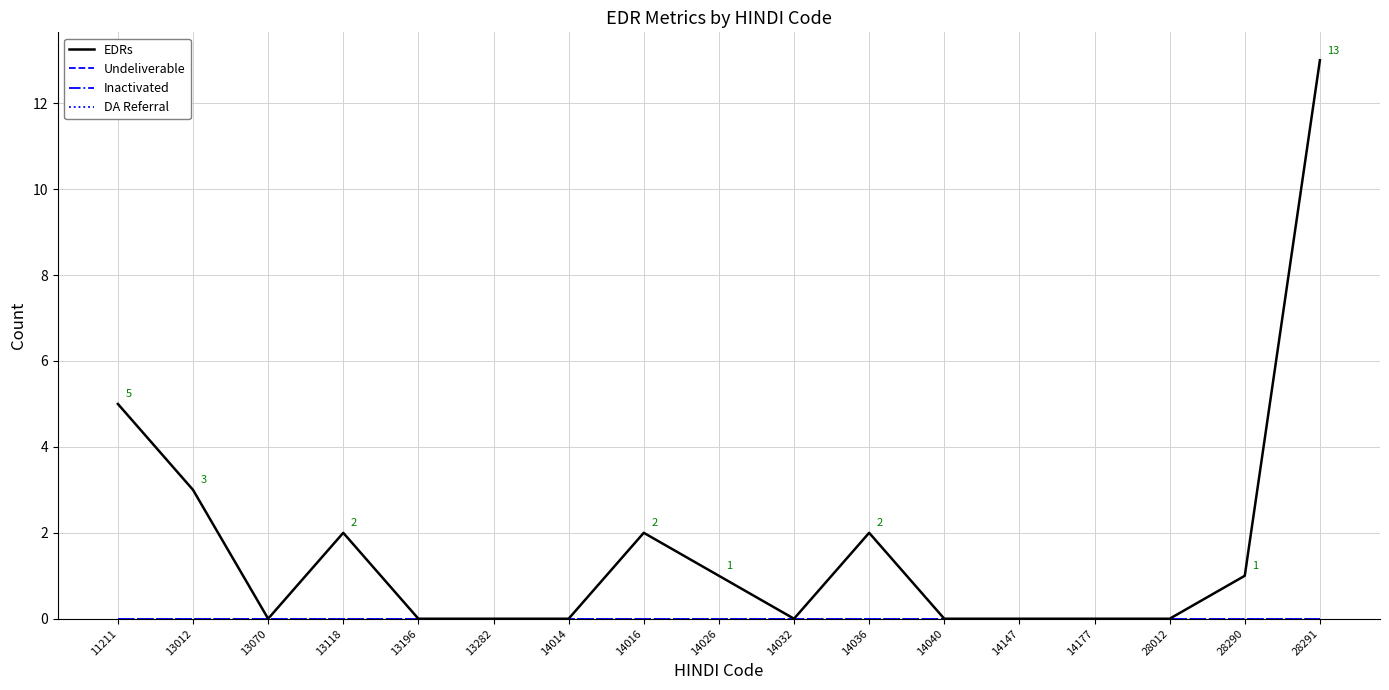

True or false: DA Referral and EDRs intersect in this chart.

False